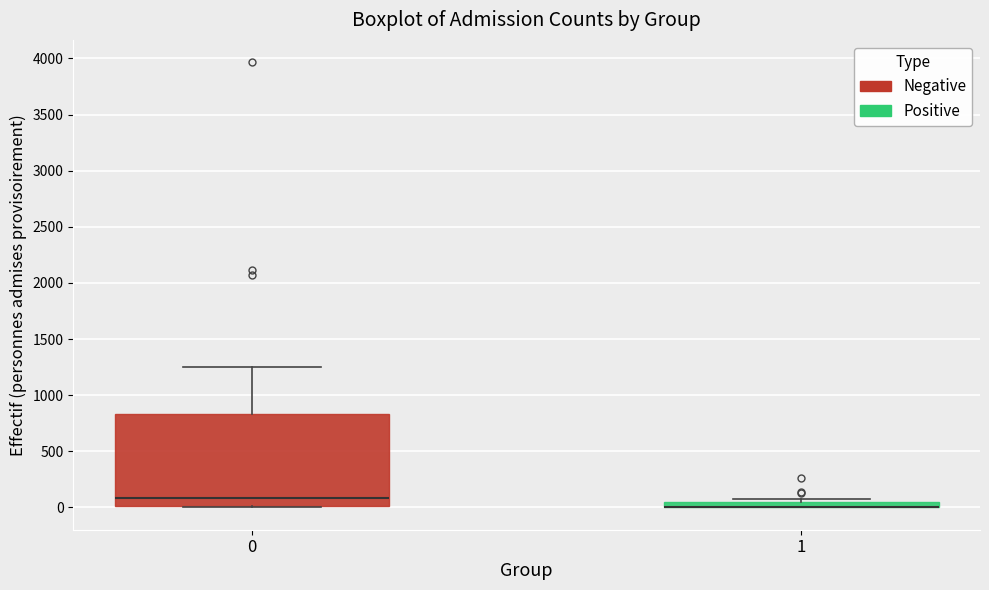

Where does the upper whisker of the box at x = 0 end on the y-axis? The values are not printed on the chart, so give them approximately, as read against the axis.

1250